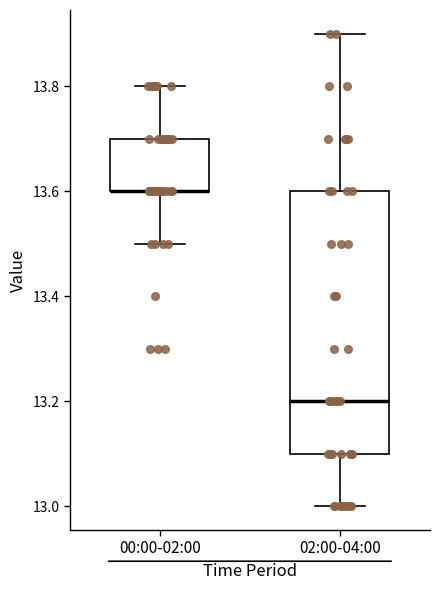

Reading left to right, transcribe this box plot: for each box, give where its median line is, the range the box spans, and where its two whiskers end, as read against the y-axis. The values are not printed on the chart, so give them approximately, as read against the axis.

00:00-02:00: median 13.6 (drawn on the box's lower edge), box 13.6 to 13.7, whiskers 13.5 to 13.8
02:00-04:00: median 13.2, box 13.1 to 13.6, whiskers 13.0 to 13.9